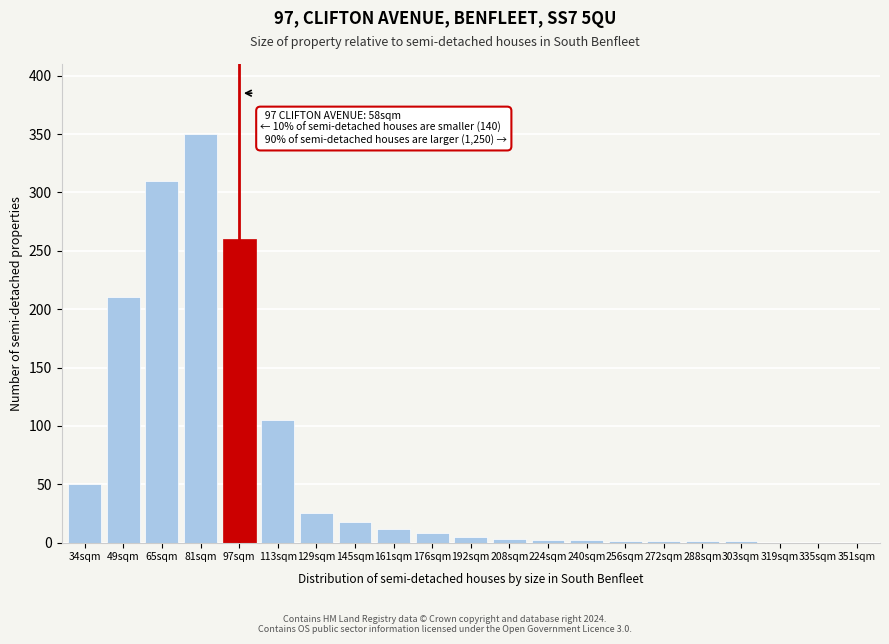

What is the sum of all values?

1364